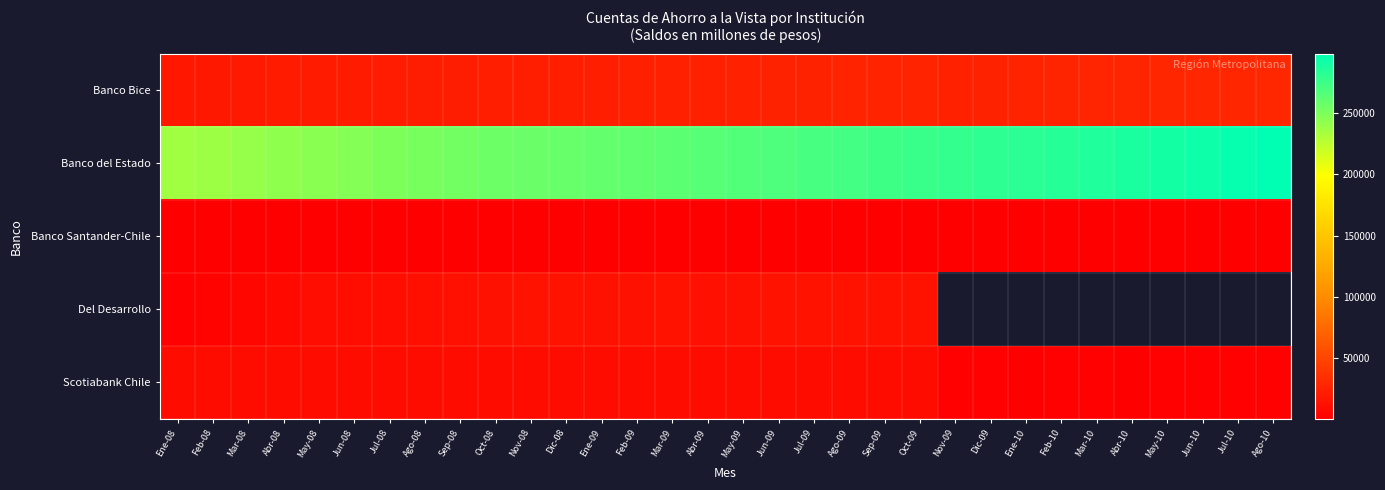

Which series has the largest range (max minus min)?

Banco del Estado